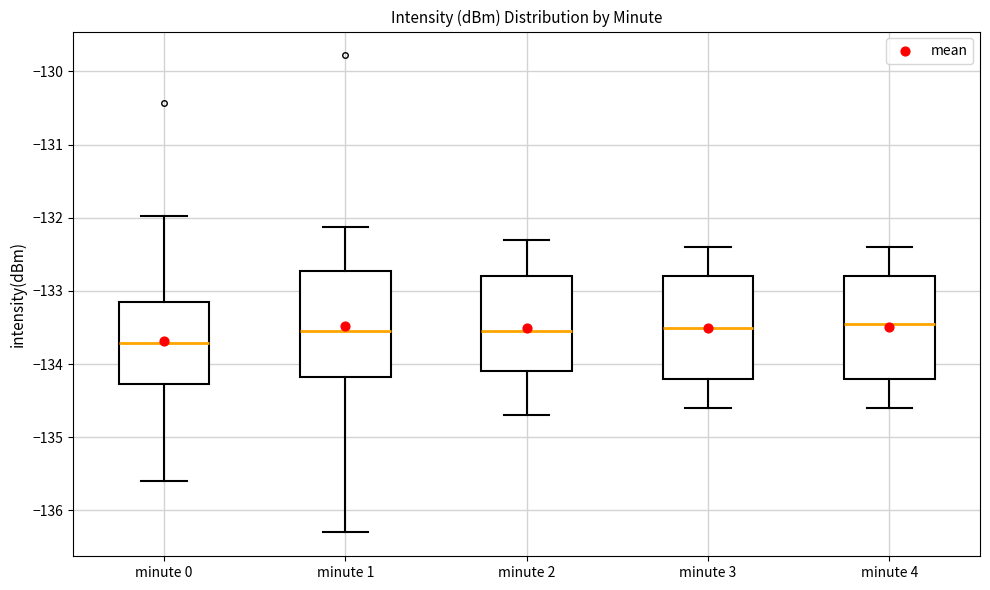

Where does the median line of the box for minute 3 sit on the y-axis? The values are not printed on the chart, so give them approximately, as read against the axis.

-133.5